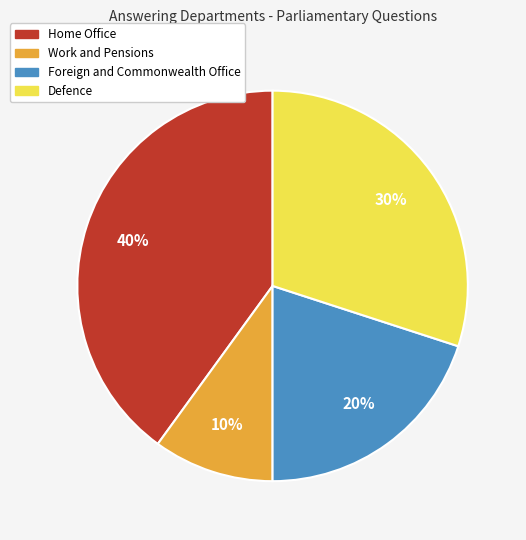

True or false: Home Office accounts for 40% of the total.

True